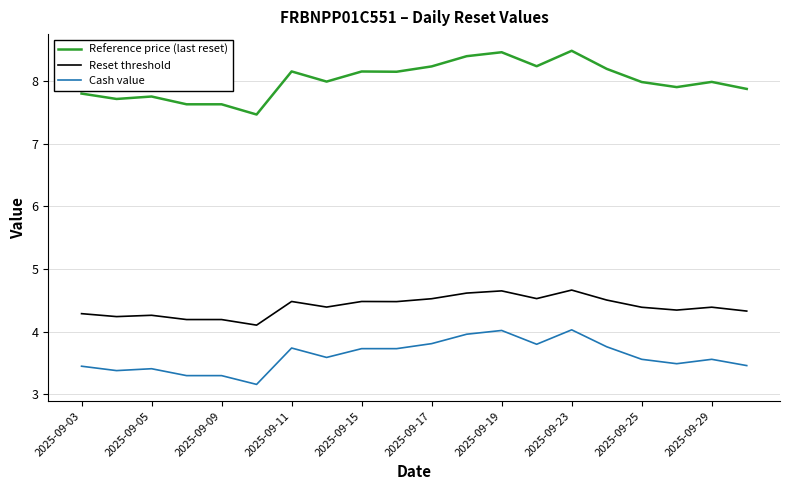

Which series has the largest total across all categories?

Reference price (last reset)